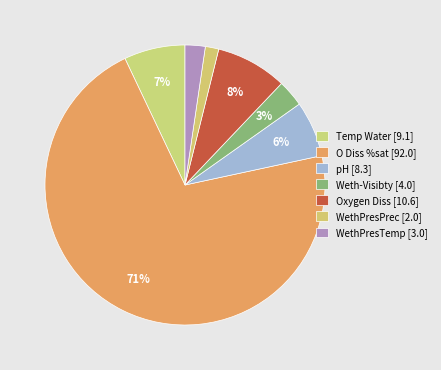

Rank the categories by value from highest to lowest.

O Diss %sat, Oxygen Diss, Temp Water, pH, Weth-Visibty, WethPresTemp, WethPresPrec